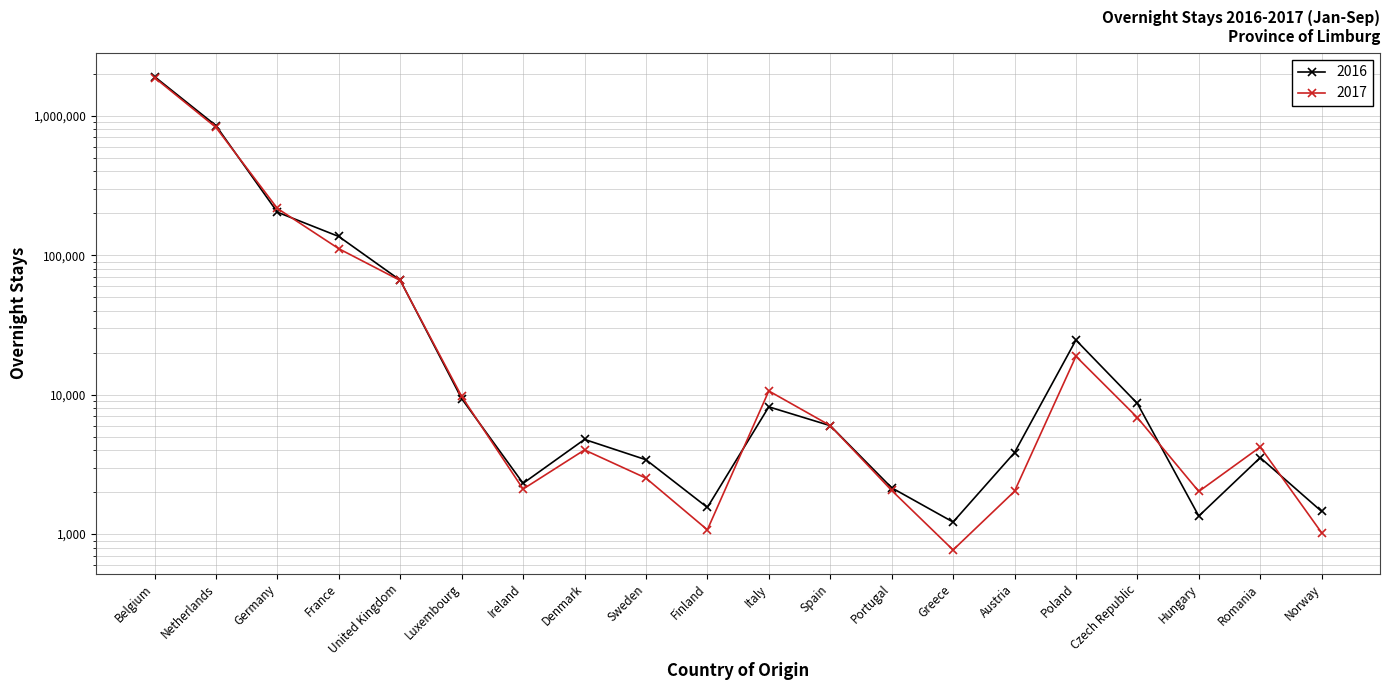

Rank the series by their maximum value, from highest to lowest.

2016, 2017